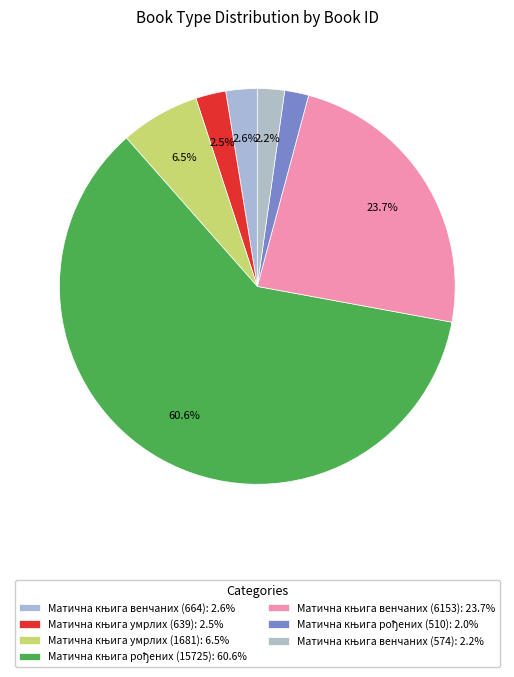

How many slices are in this pie chart?

7